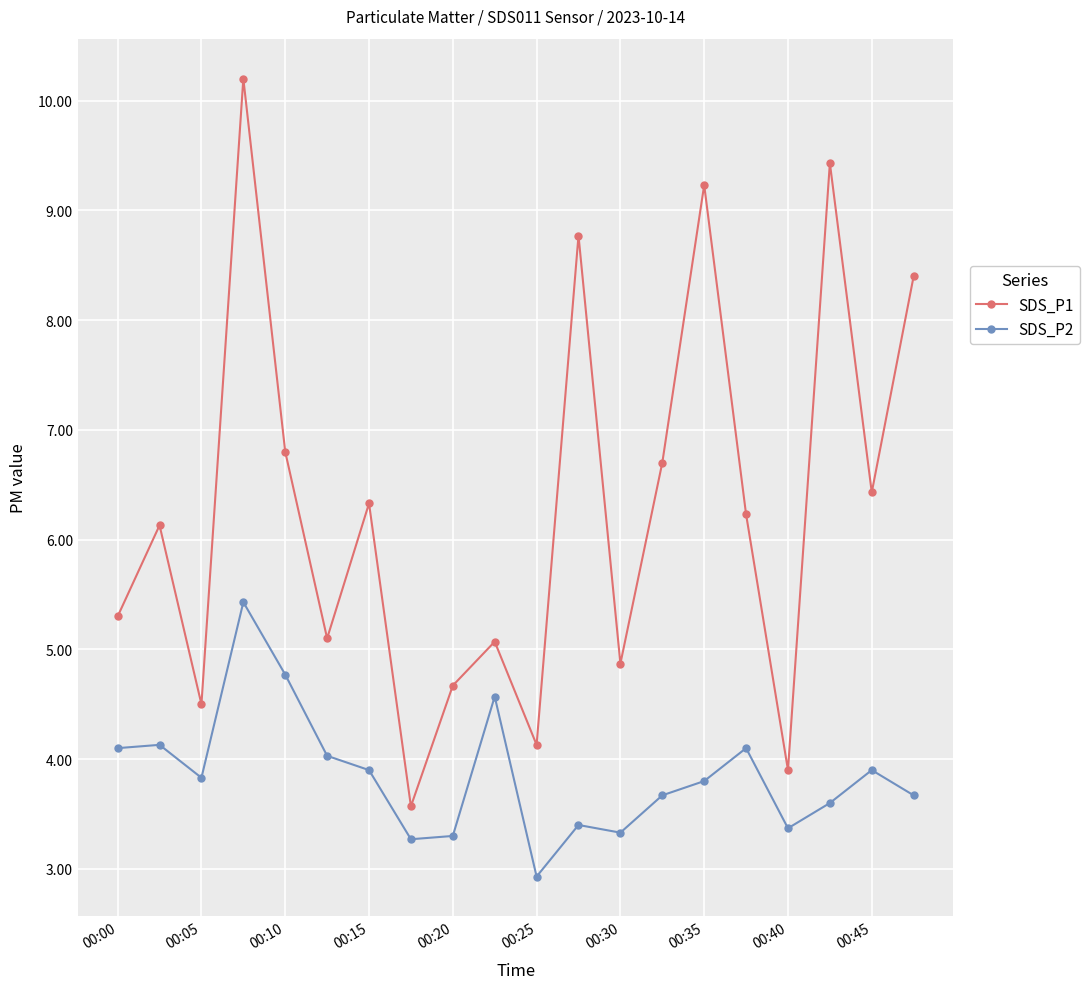

What are all the series names shown in the legend?

SDS_P1, SDS_P2